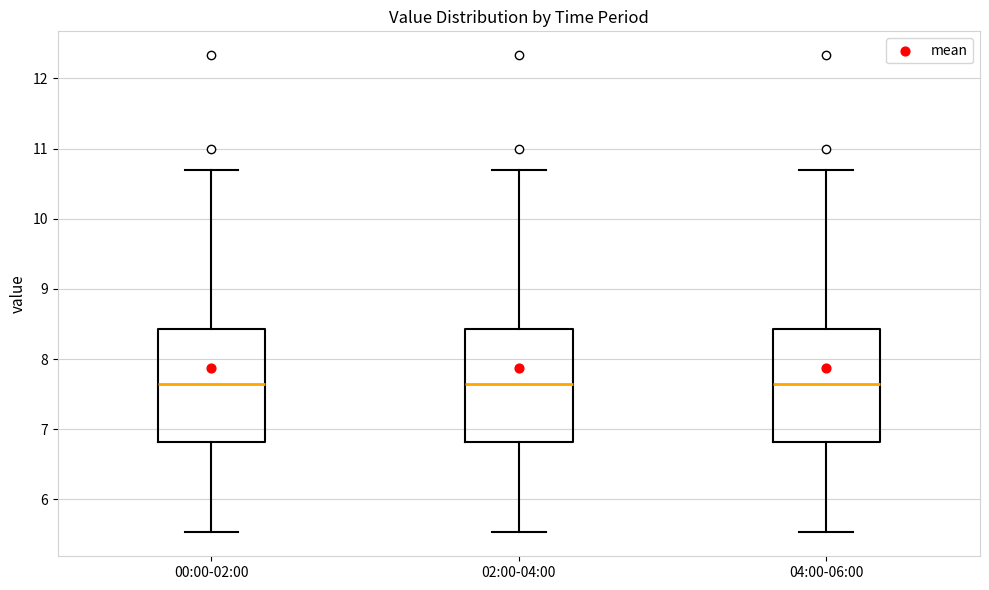

Reading left to right, transcribe this box plot: for each box, give where its median line is, the range the box spans, and where its two whiskers end, as read against the y-axis. The values are not printed on the chart, so give them approximately, as read against the axis.

00:00-02:00: median 7.7, box 6.8 to 8.4, whiskers 5.5 to 10.7
02:00-04:00: median 7.7, box 6.8 to 8.4, whiskers 5.5 to 10.7
04:00-06:00: median 7.7, box 6.8 to 8.4, whiskers 5.5 to 10.7